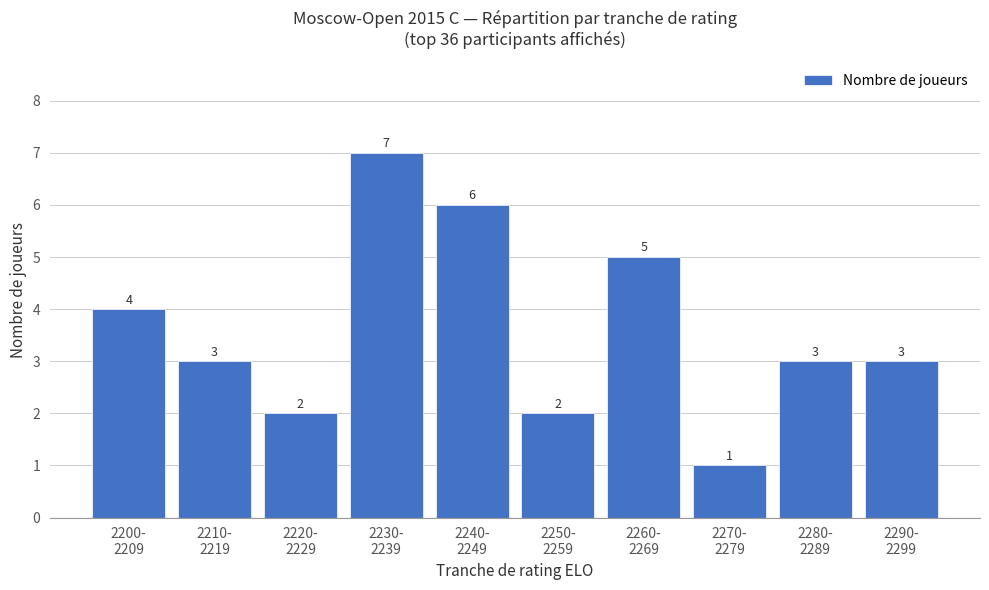

True or false: the data shows 2 at 2250-
2259.

True